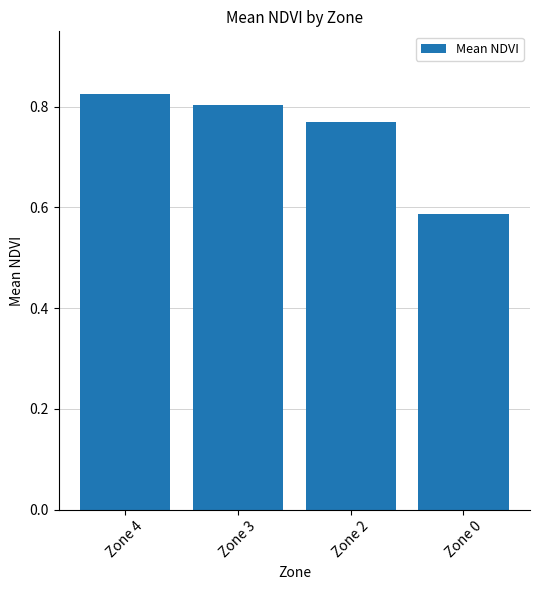

Is it true that the value at Zone 2 is 0.8?

True